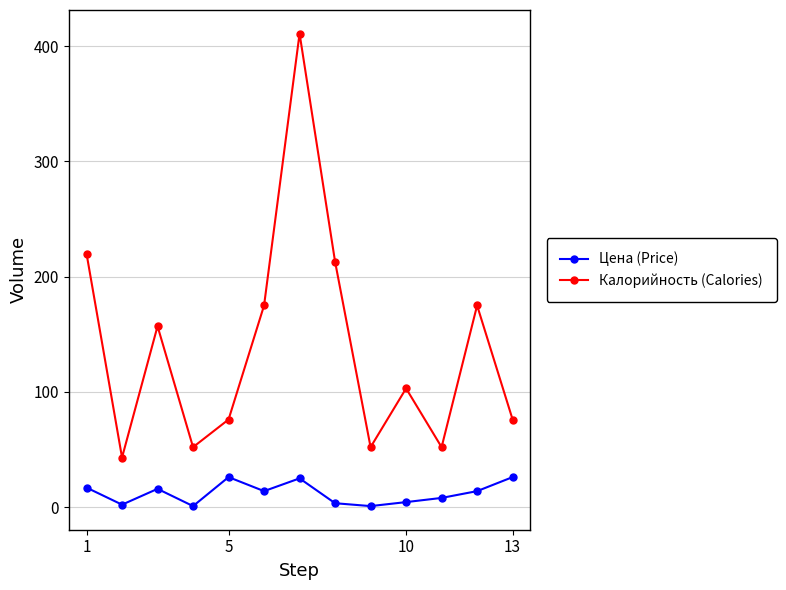

What is the value of the Калорийность (Calories) point at the 8th from the left?

213.0